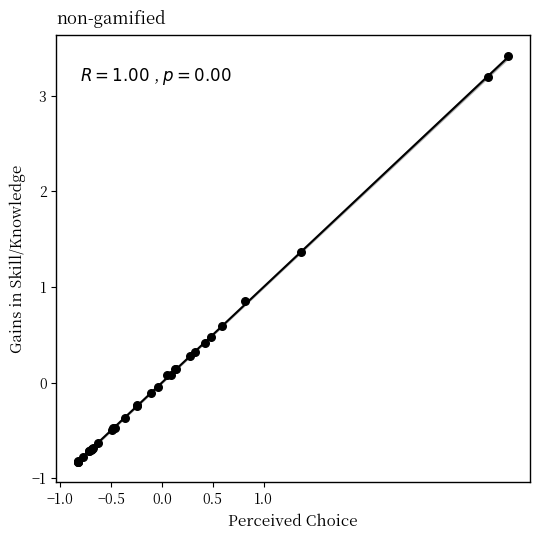

What Y value in the scatter plot is closest to 1?

0.9